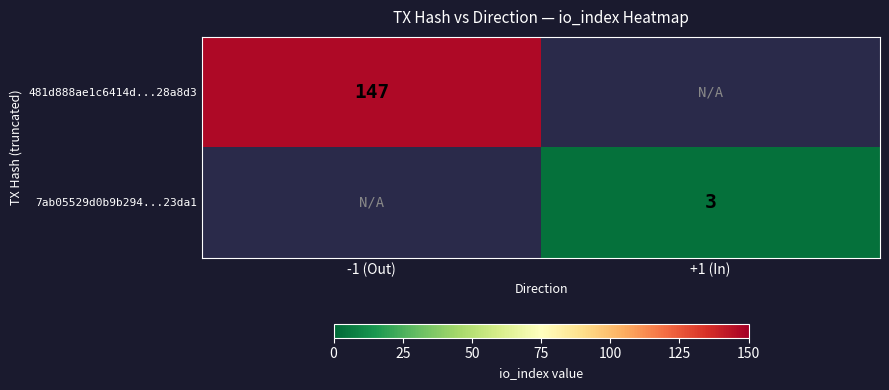

The 7ab05529d0b9b294...23da1 series shows 5 at +1 (In). True or false?

False